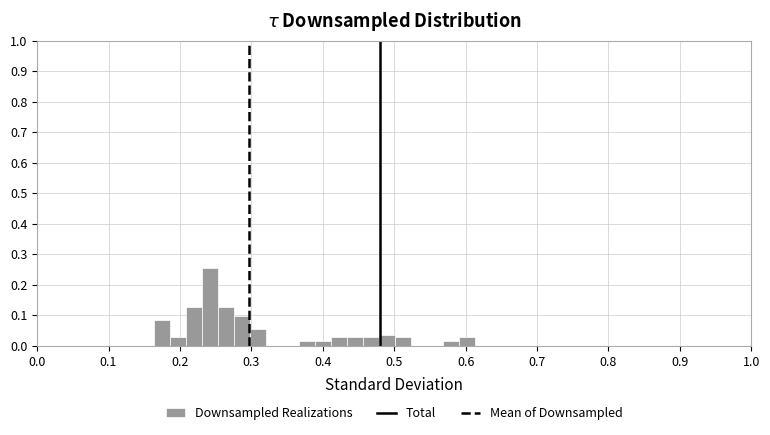

Read against the x-axis, roughly where is the centre of the tallest bar?

0.24